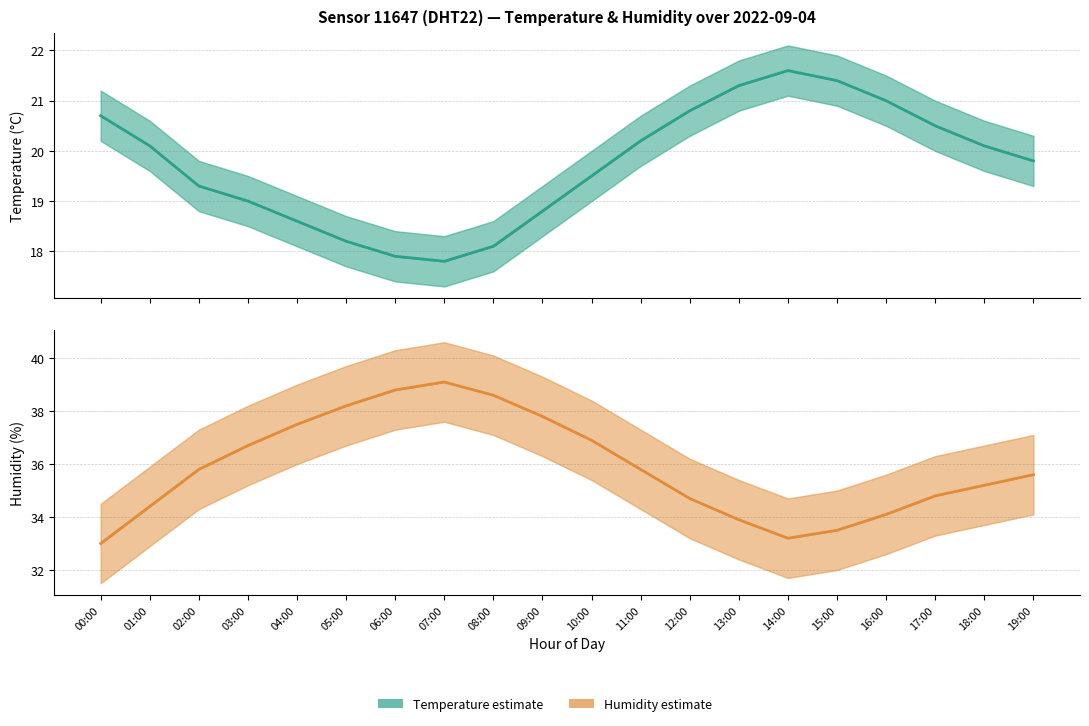

How many interior local valleys does the Temperature (estimate) series have?

1